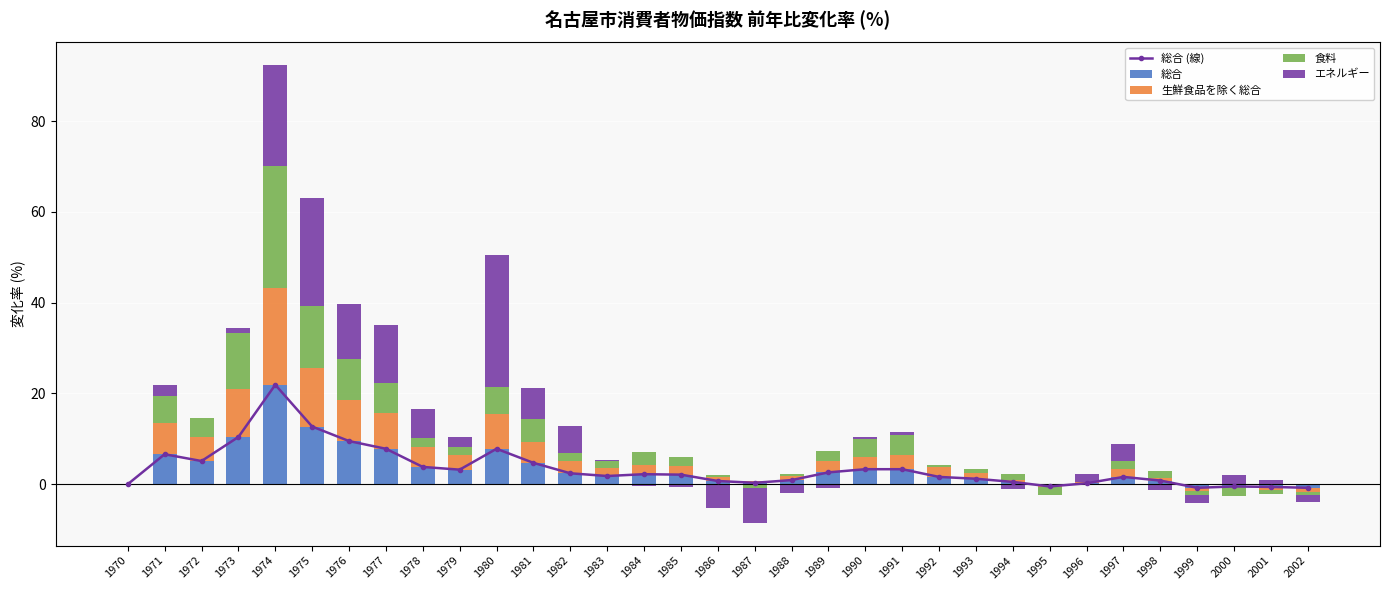

At which label is 総合 (線) closest to 10?

1973